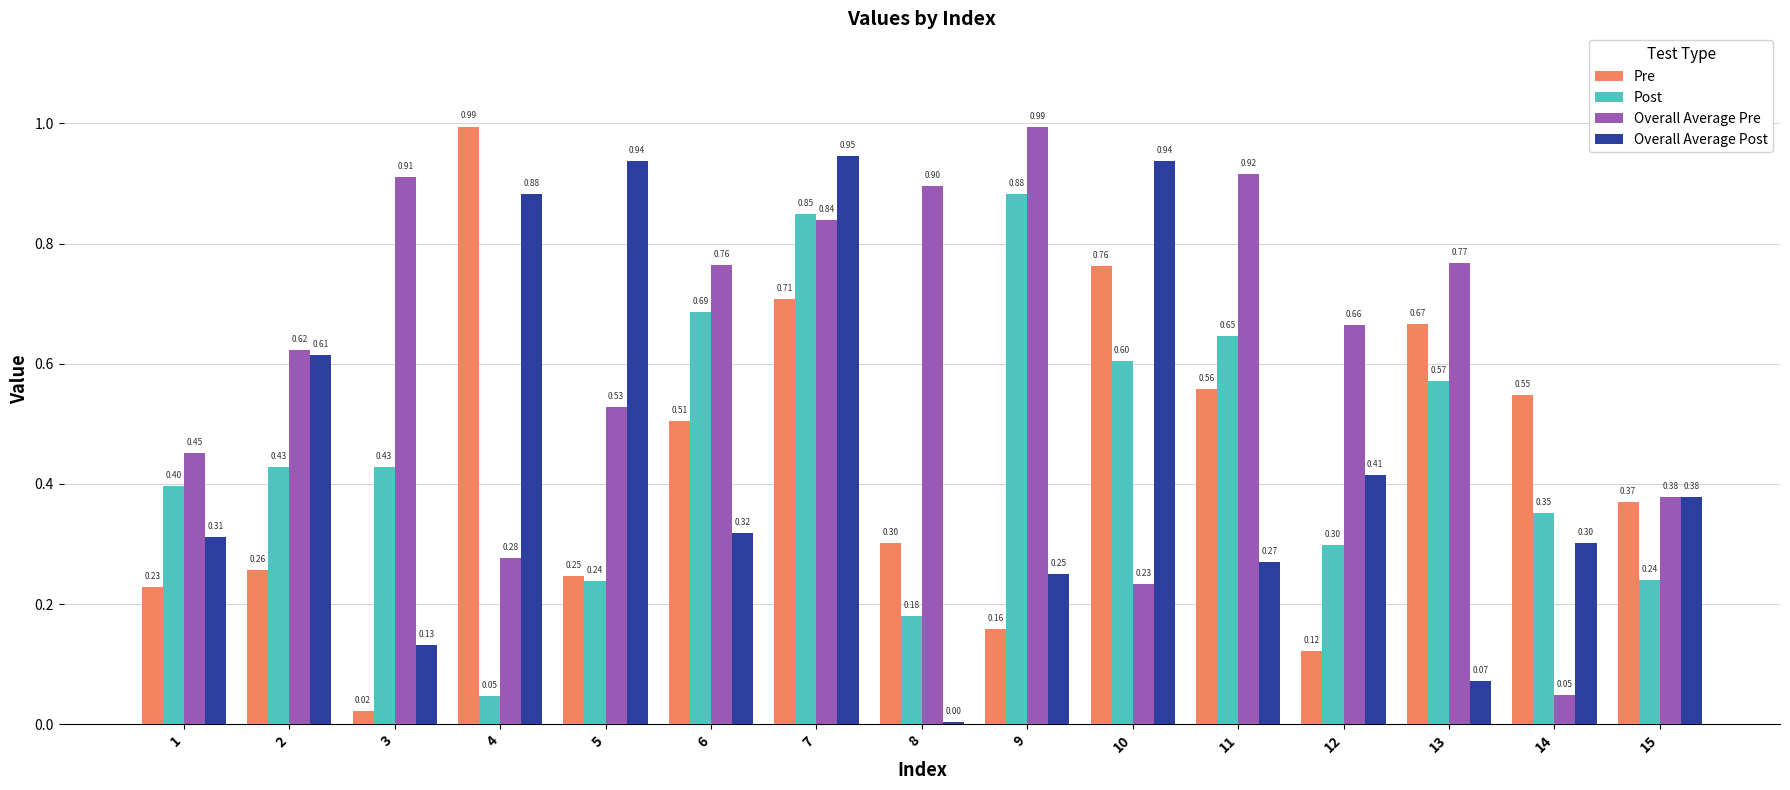

Is it true that Post equals 0.4 at 13?

False